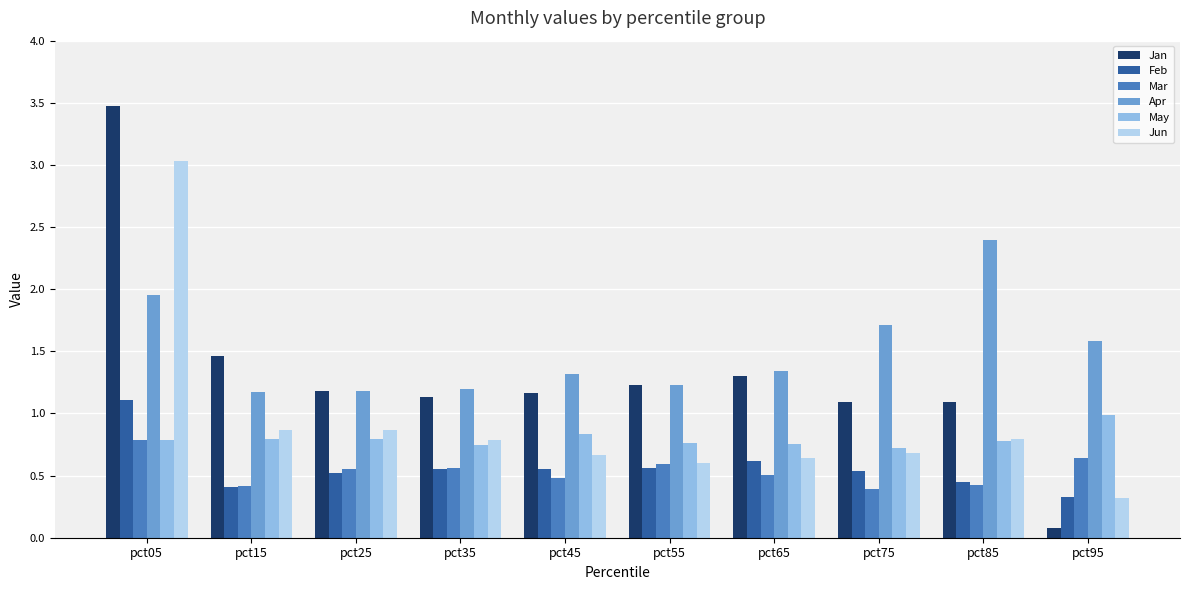

What is the average value of the Mar series?

0.5